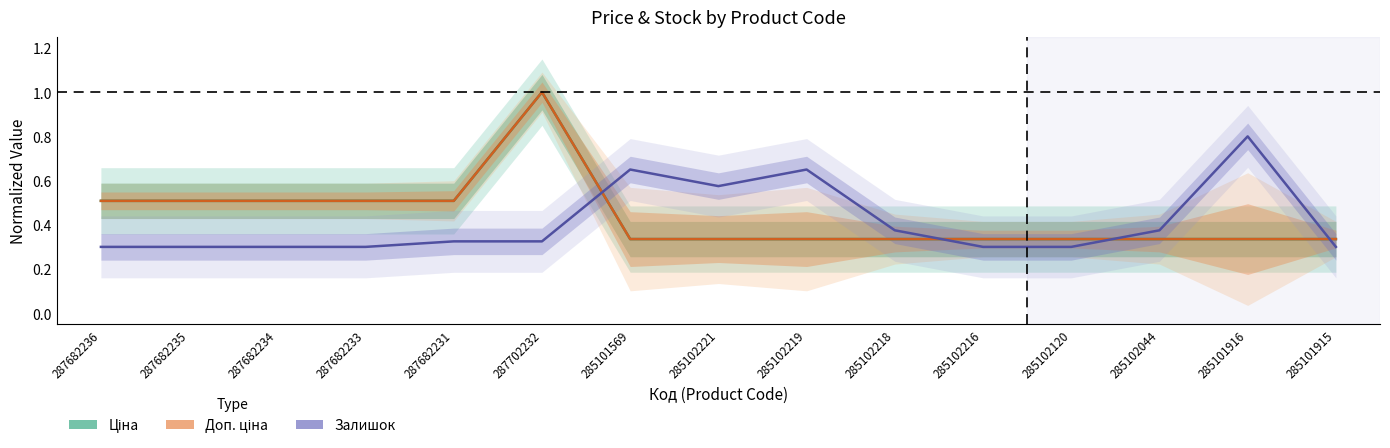

What position from the left is 285102044?

13